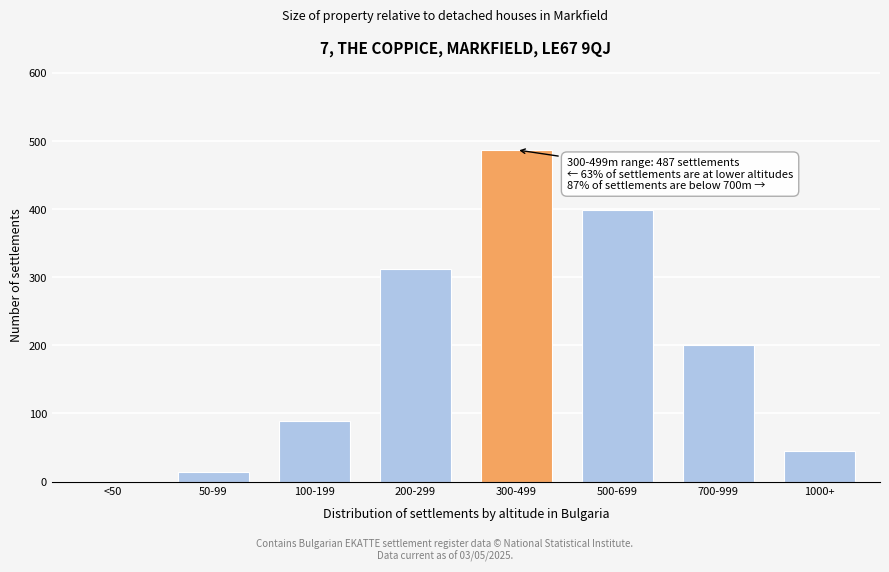

Reading right to left, list all the values displayed in this chart.

1000+=45	700-999=201	500-699=398	300-499=487	200-299=312	100-199=89	50-99=14	<50=0